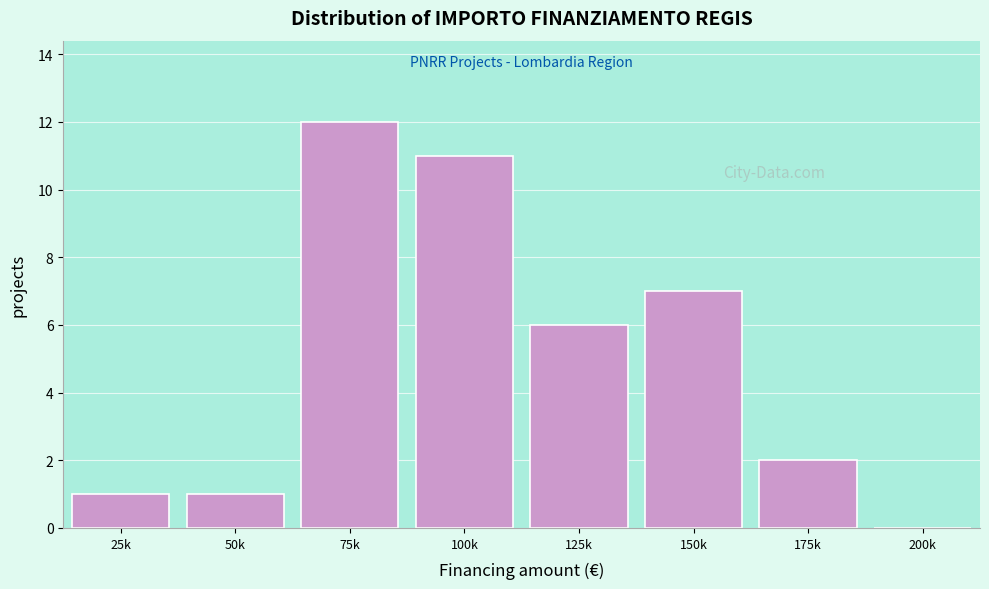

Reading left to right, extract all data points from this chart.

25k=1	50k=1	75k=12	100k=11	125k=6	150k=7	175k=2	200k=0